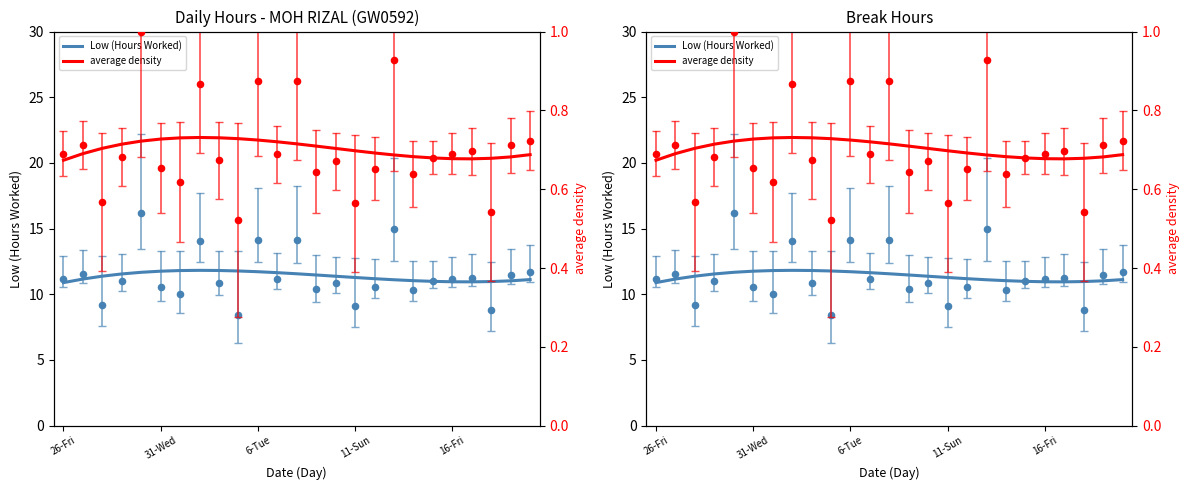

At how many categories does at least one series exceed 4?

25